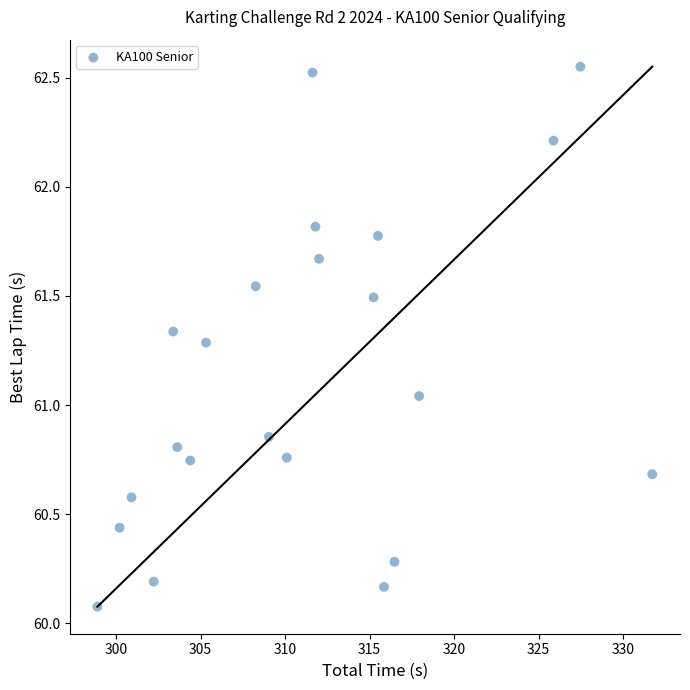

What is the range of X values (max minus min)?

32.8